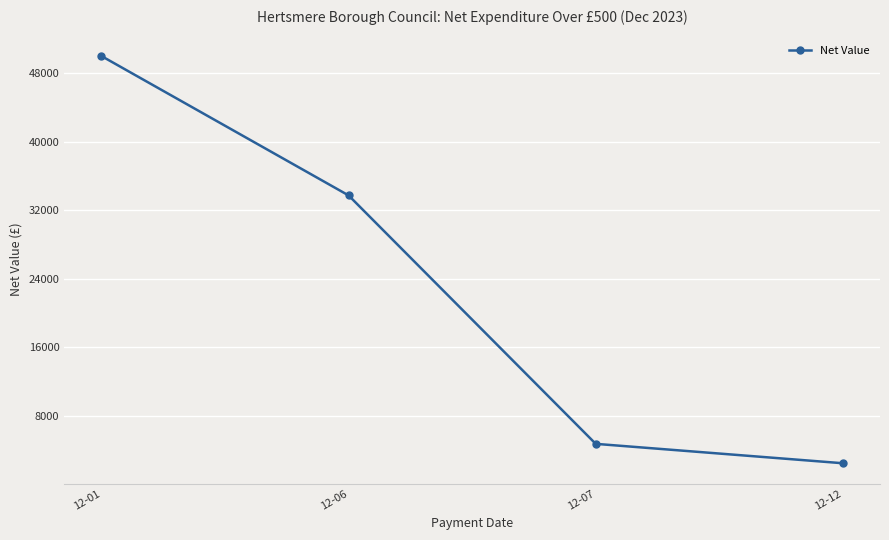

What is the change in value from 12-01 to 12-07?

-45309.0